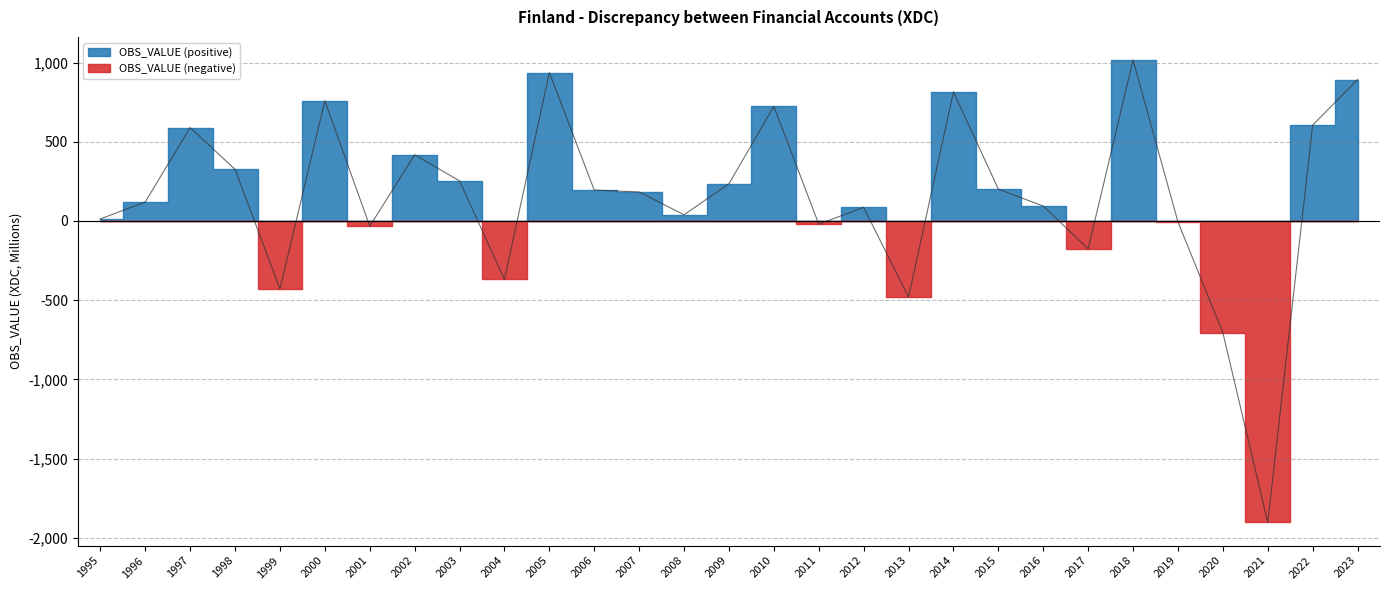

The chart shows a value of 1302 at 2000. True or false?

False